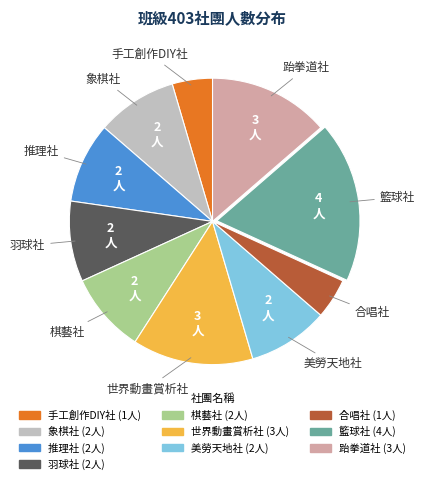

What is the largest slice in the pie chart?

籃球社